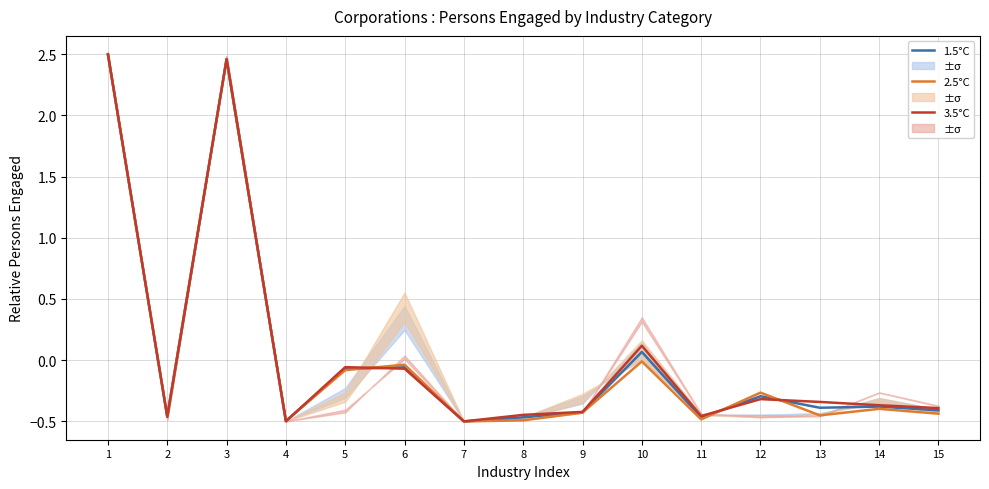

List the labels in order of 1.5°C value, largest first.

1, 3, 10, 6, 5, 12, 14, 13, 15, 9, 2, 8, 11, 4, 7